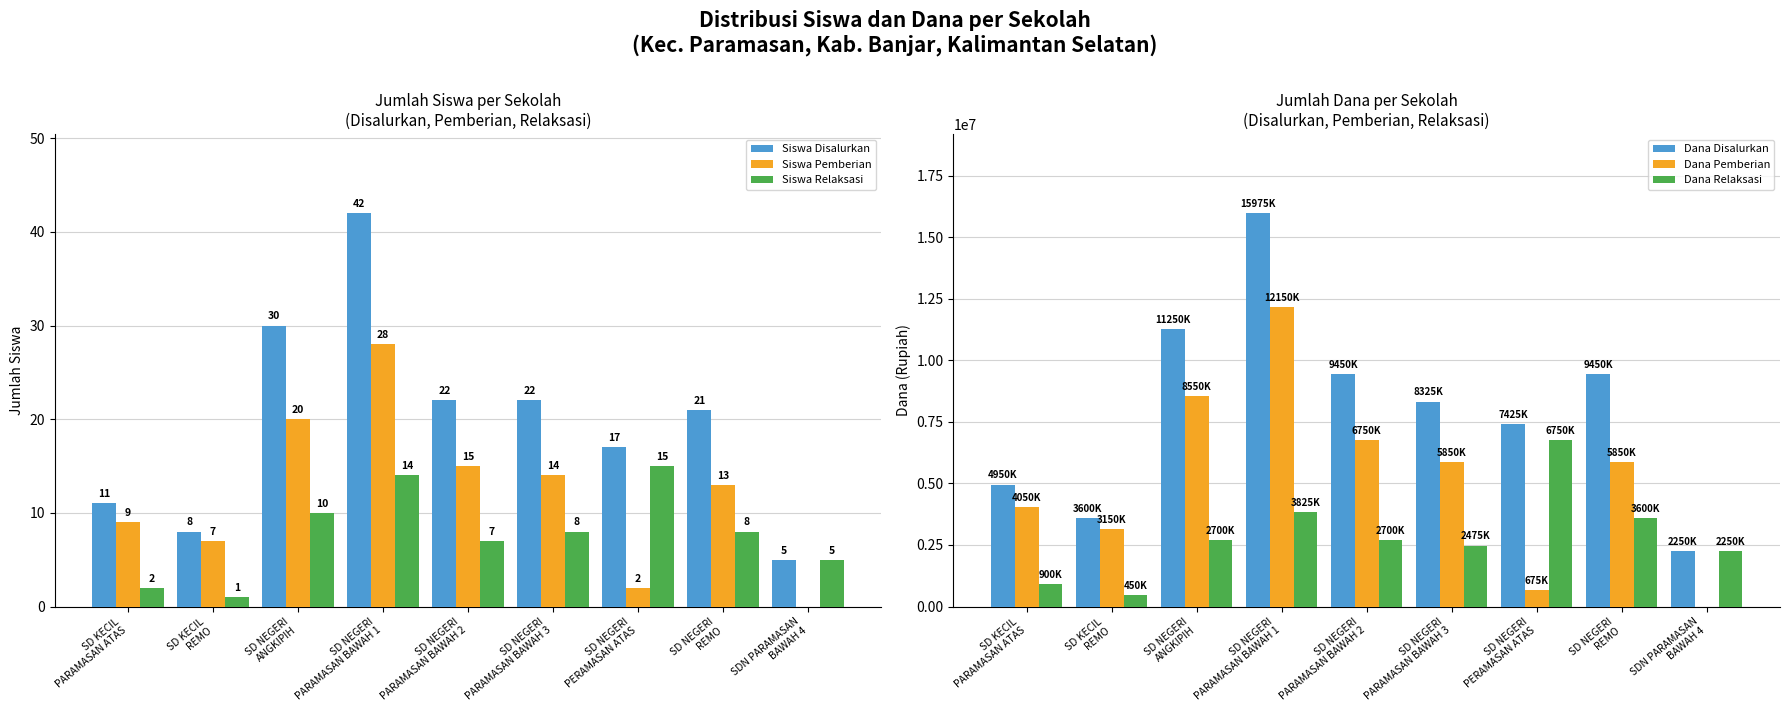

Is the value of Dana Relaksasi at SDN PARAMASAN
BAWAH 4 greater than the value of Siswa Pemberian at SD NEGERI
ANGKIPIH?

Yes